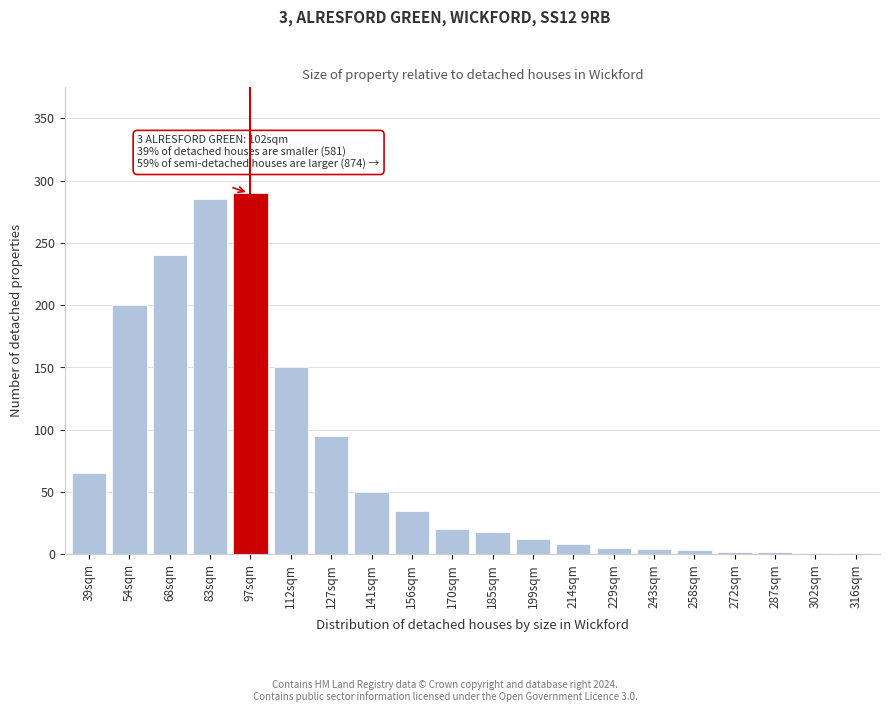

Is it true that the value at 185sqm is 18?

True